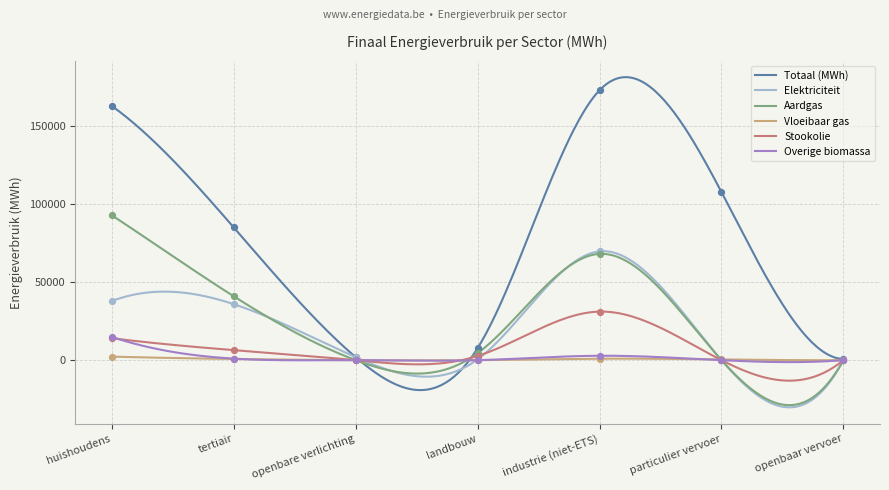

At how many categories does at least one series exceed 157207?

2